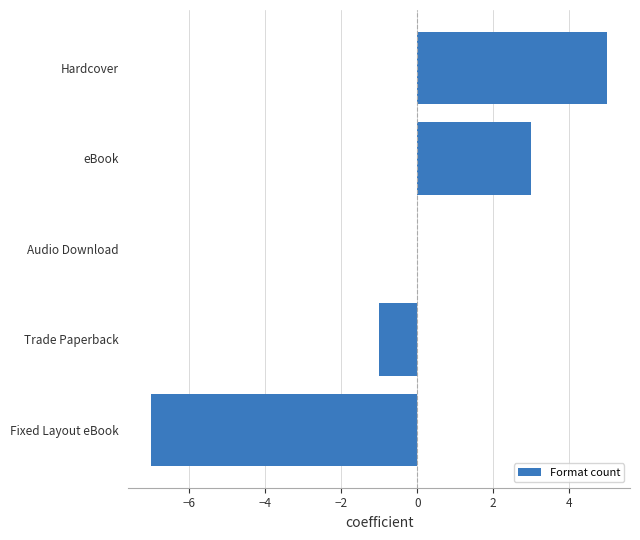

Count the number of data series in this chart.

1